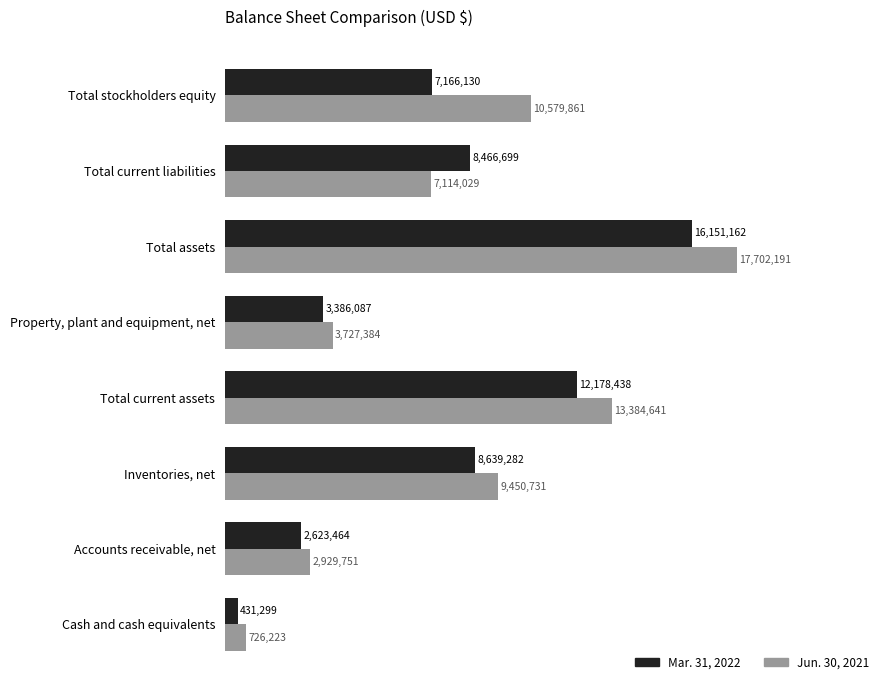

What value does the Jun. 30, 2021 series have at Total assets, to the nearest 50?

17702200